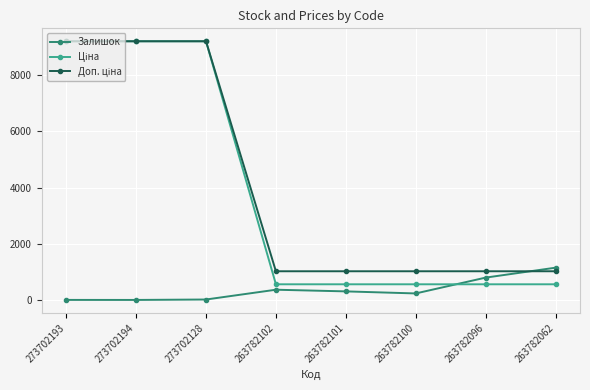

What is the total value across all series at 263782062?

2770.6